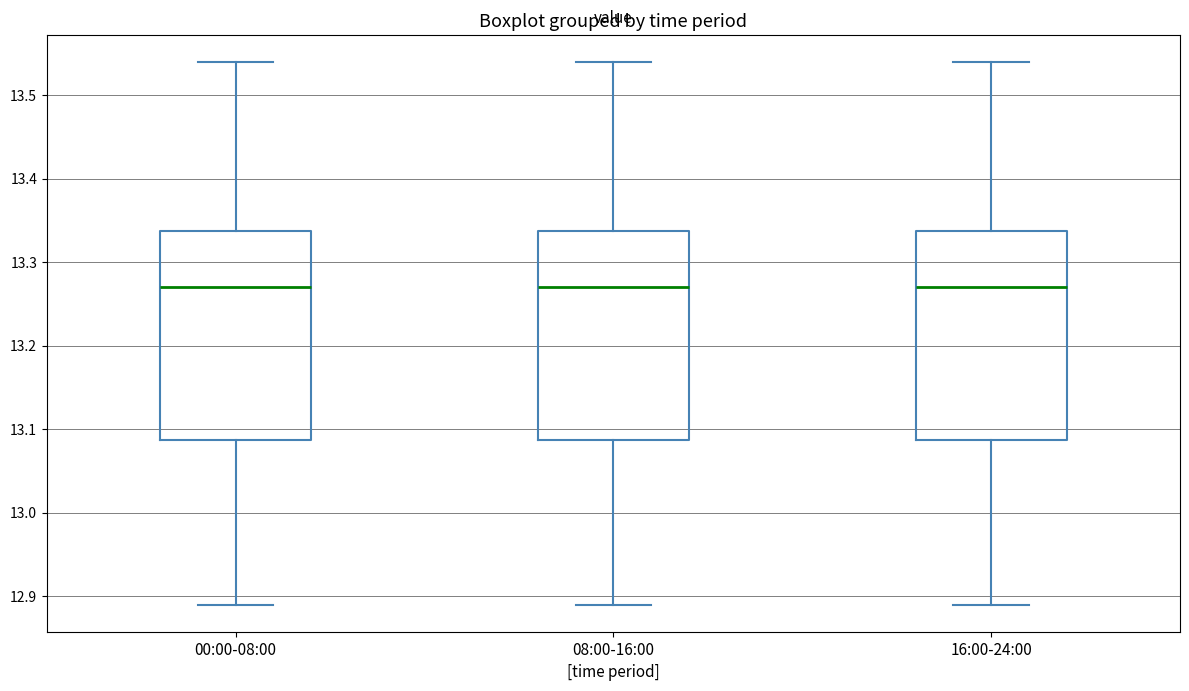

Where does the median line of the box for 08:00-16:00 sit on the y-axis? The values are not printed on the chart, so give them approximately, as read against the axis.

13.27